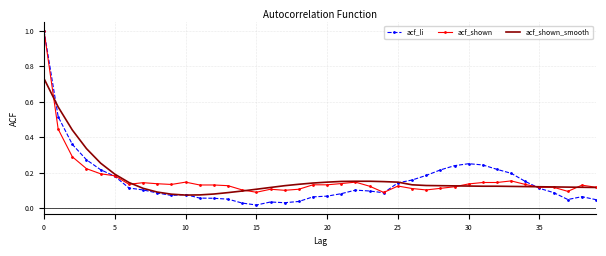

What is the greatest value displayed?

1.0